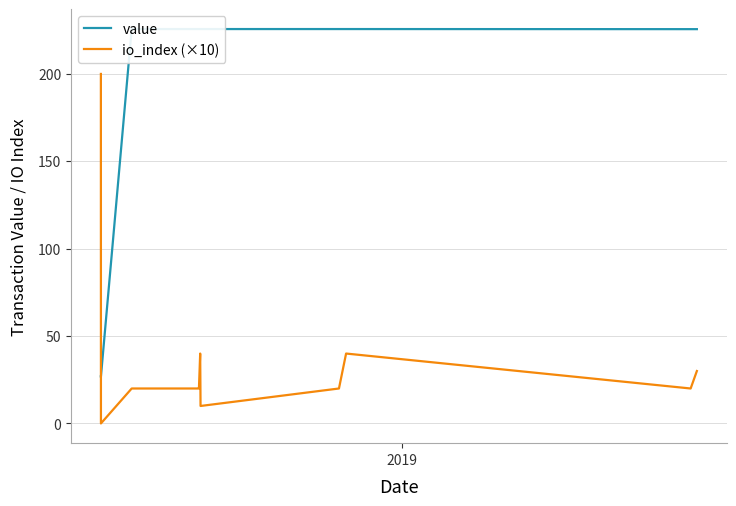

In io_index (×10), how many points are lower than both neighbors (excluding endpoints)?

3